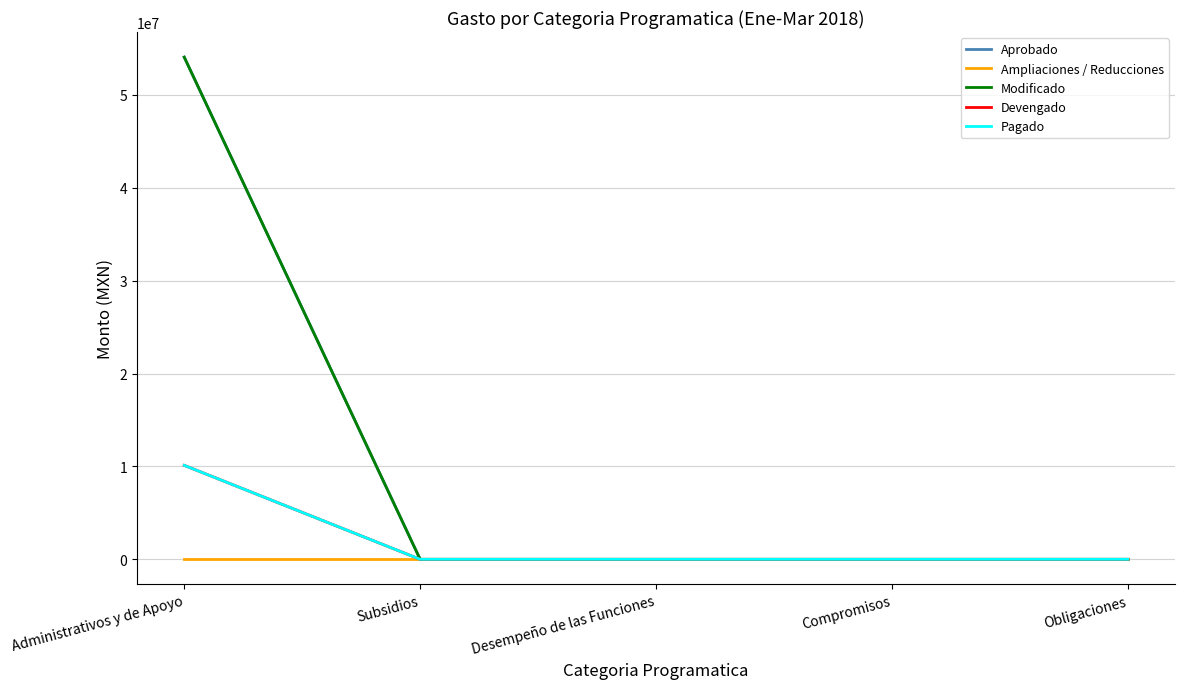

What is the sum of all Pagado values?

10115460.4